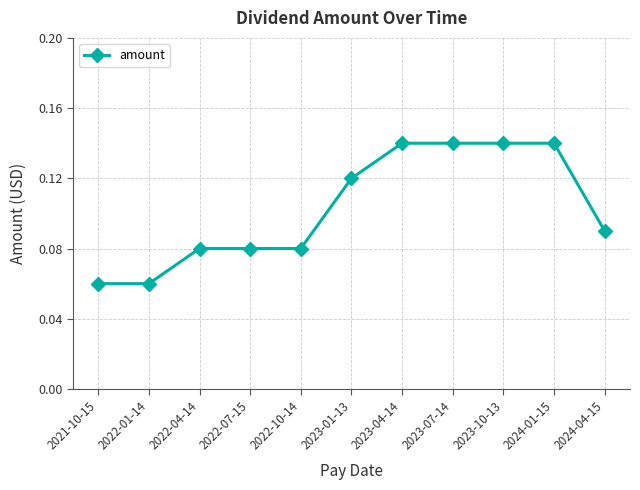

Count the values in the range 0 to 1.

11